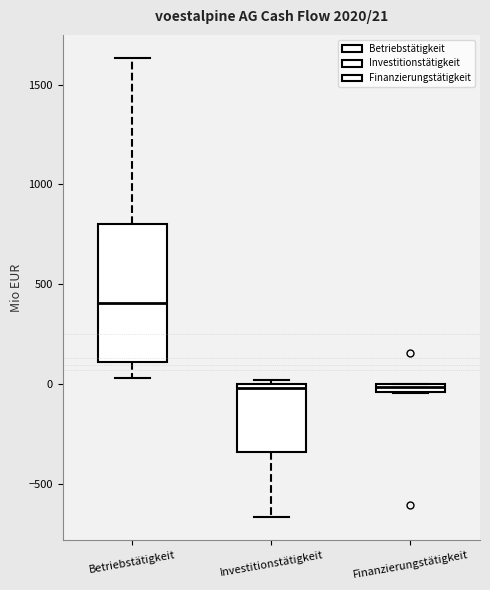

Which box has the highest median line?

Betriebstätigkeit